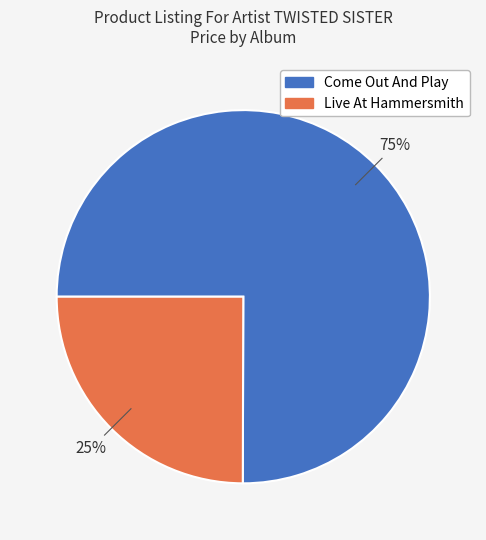

To the nearest percent, what is the difference between the Come Out And Play and Live At Hammersmith slice percentages?

50%